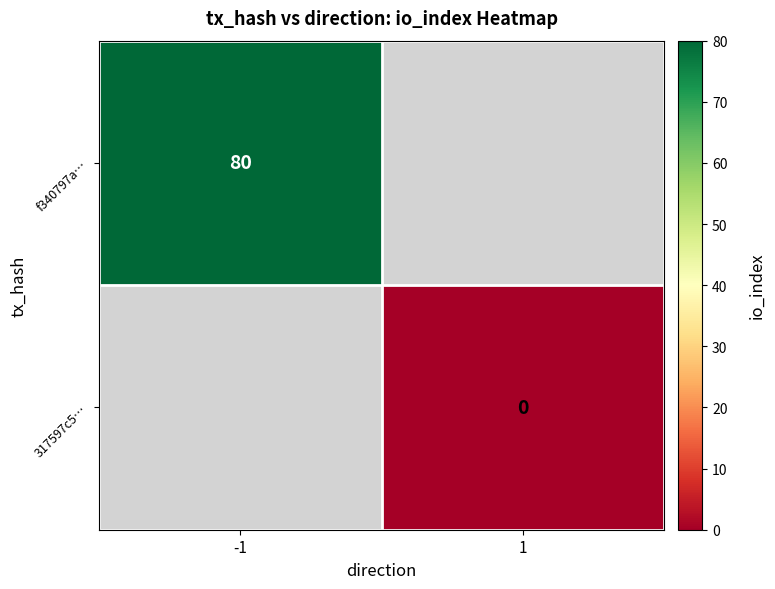

True or false: f340797a… has a value of 80 at -1.

True